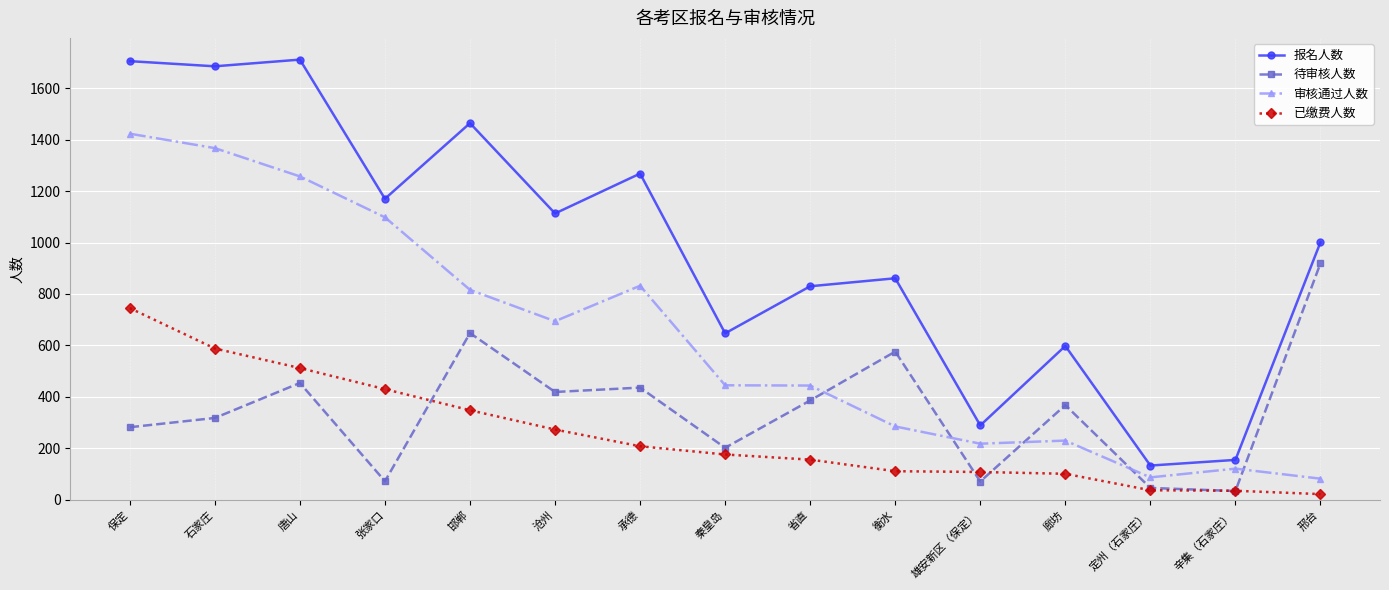

What is the average value of the 待审核人数 series?

349